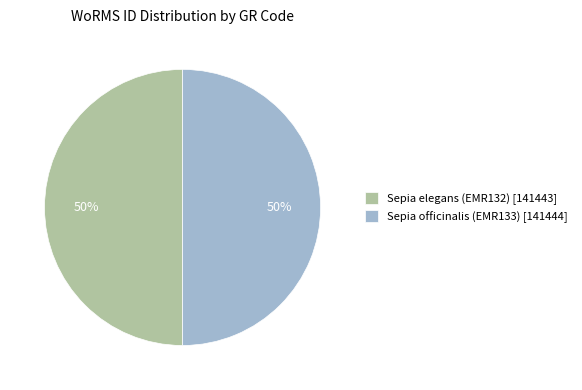

How many slices are in this pie chart?

2